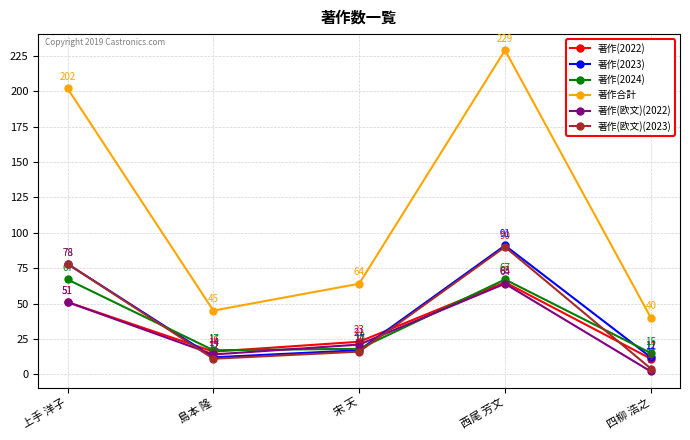

Which series ends up on top after the final intersection of 著作(2023) and 著作(欧文)(2022)?

著作(2023)